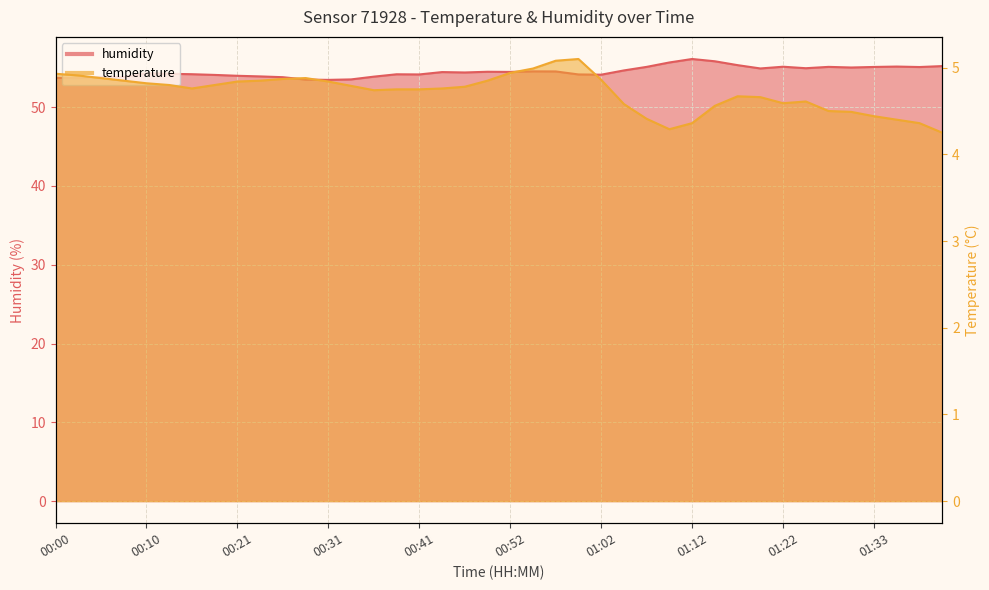

Is it true that humidity equals 54.0 at 00:21?

True